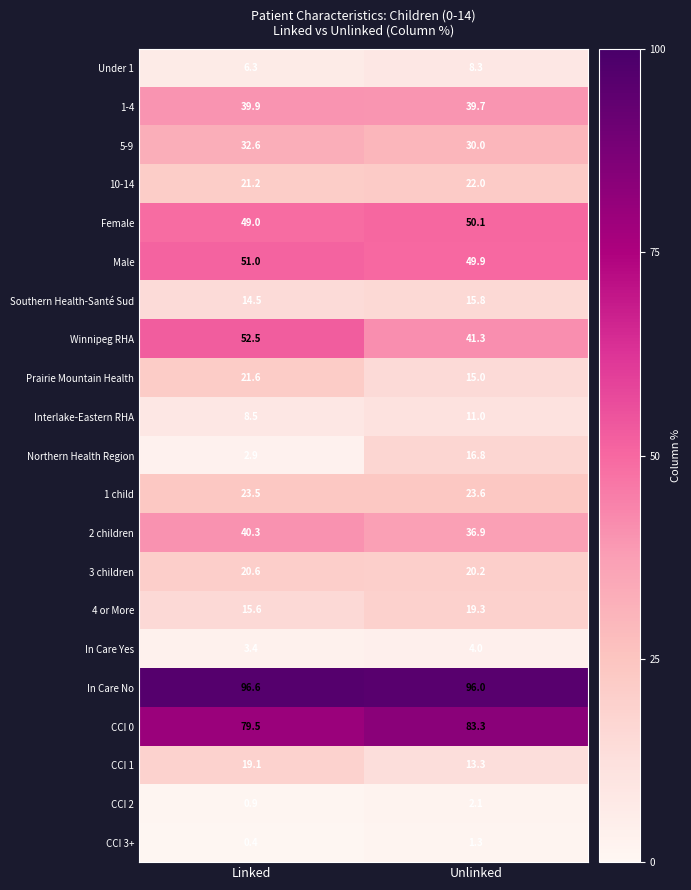

What is the sum of the Female values at Linked and Unlinked?

99.1